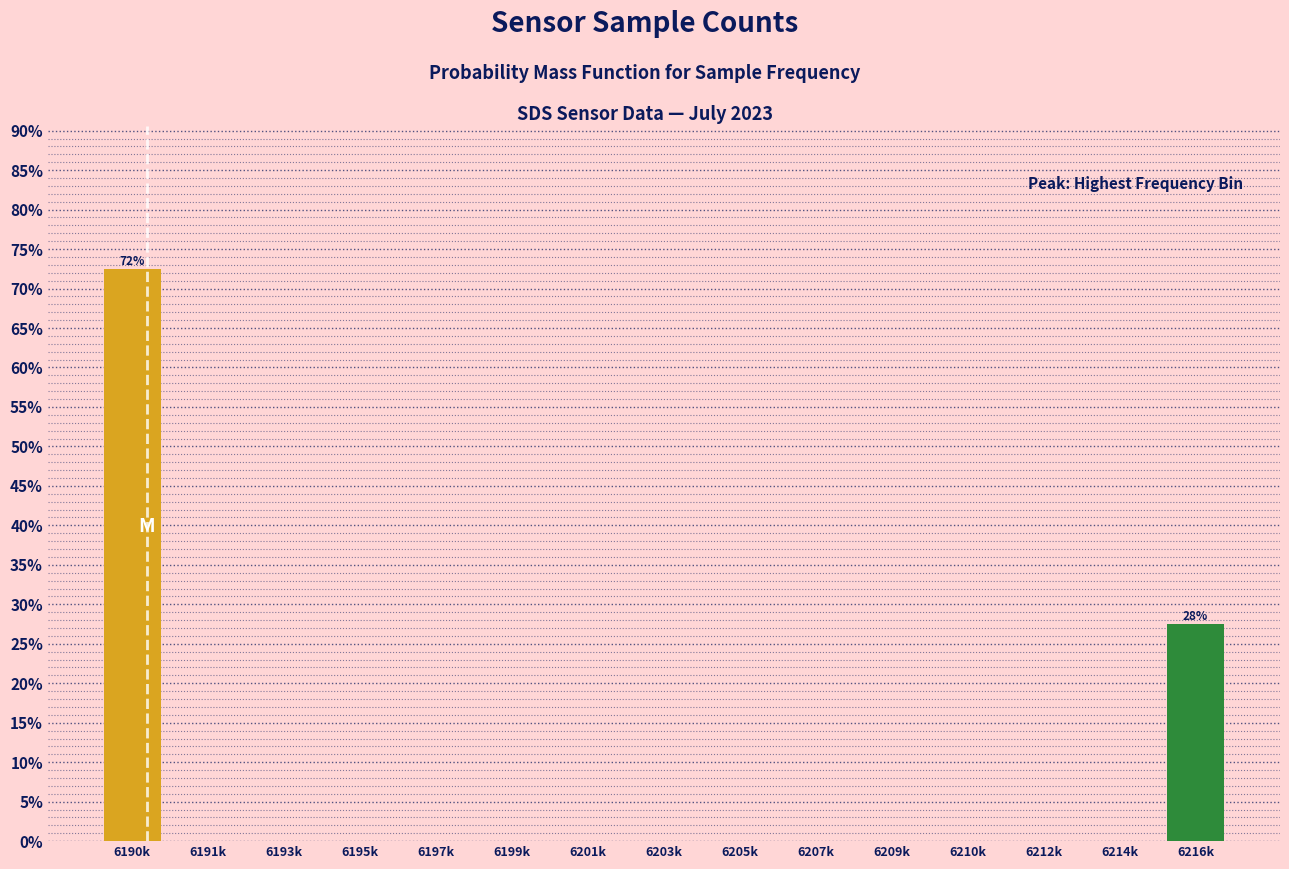

Reading right to left, extract all data points from this chart.

6216k=27.5	6214k=0.0	6212k=0.0	6210k=0.0	6209k=0.0	6207k=0.0	6205k=0.0	6203k=0.0	6201k=0.0	6199k=0.0	6197k=0.0	6195k=0.0	6193k=0.0	6191k=0.0	6190k=72.5